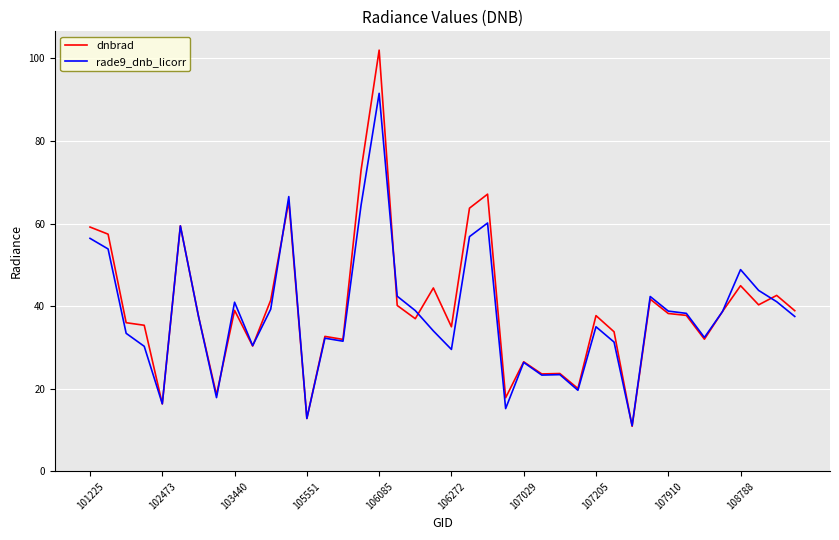

Count the number of categories in the chart.

40